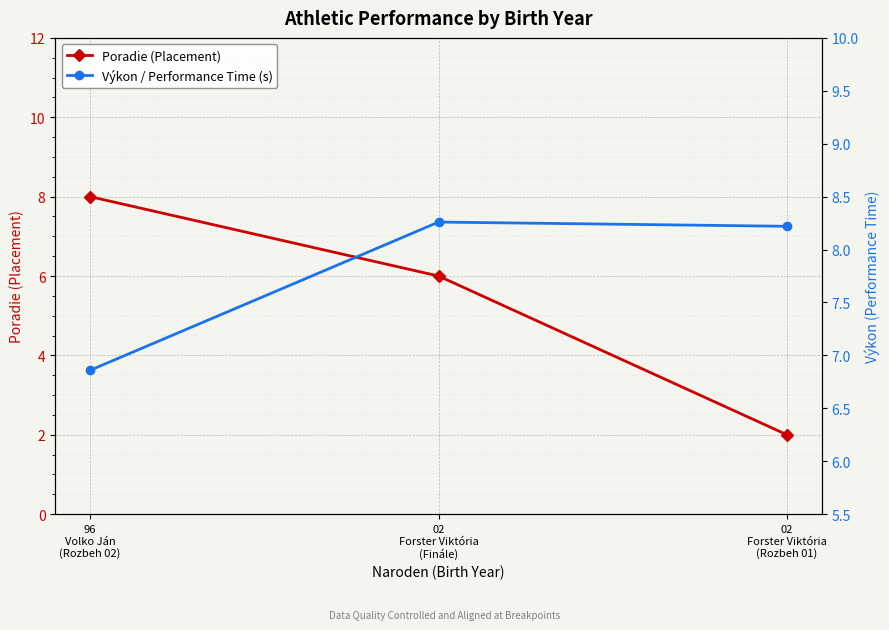

What is the difference between the second highest and minimum values in the Výkon / Performance Time (s) series?

1.4